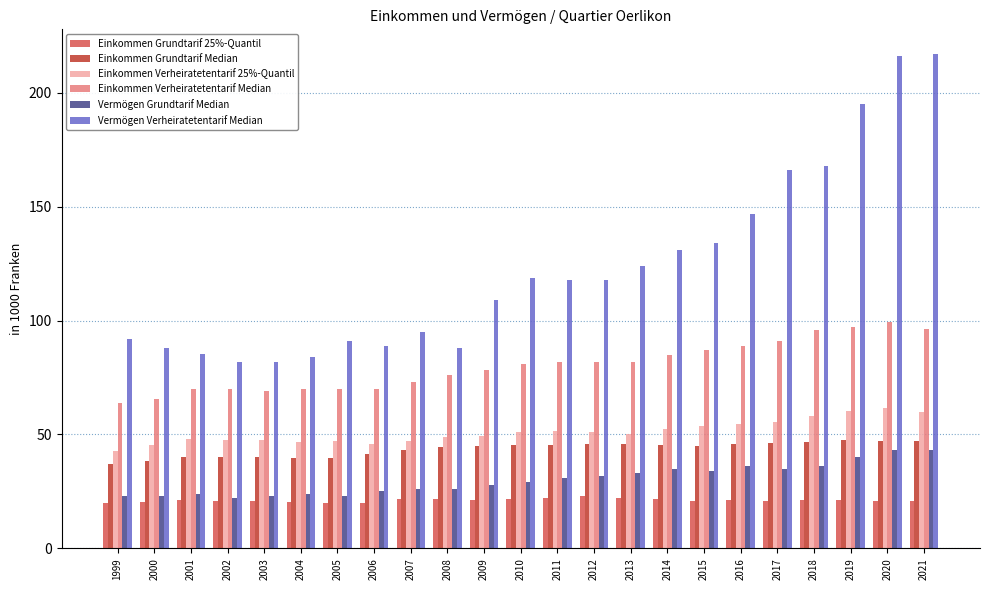

Does the chart contain stacked bars?

No